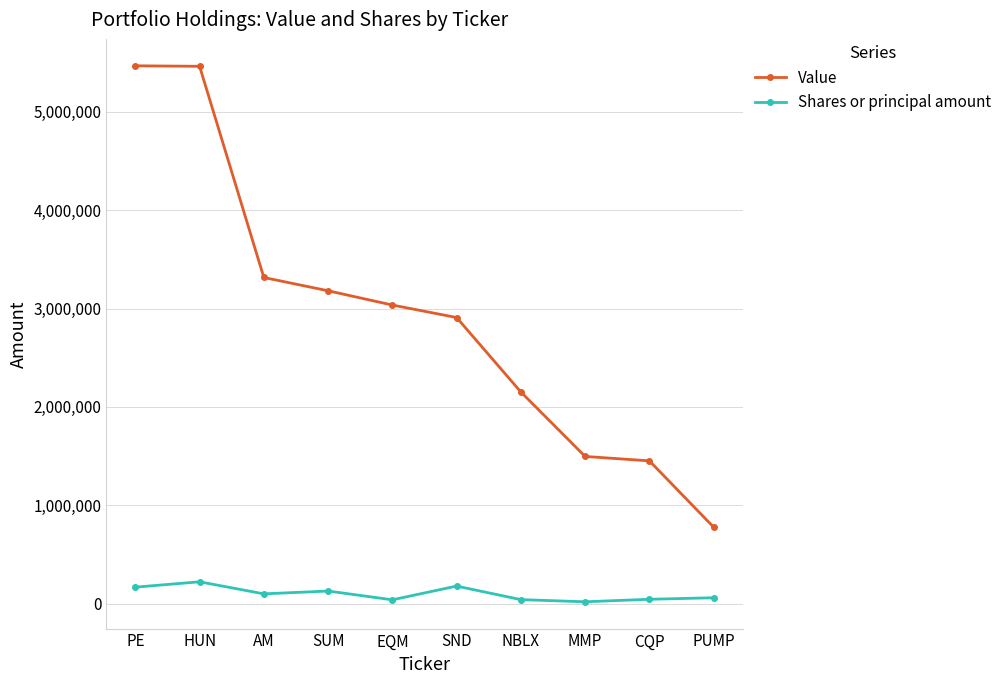

How many lines are shown in the chart?

2